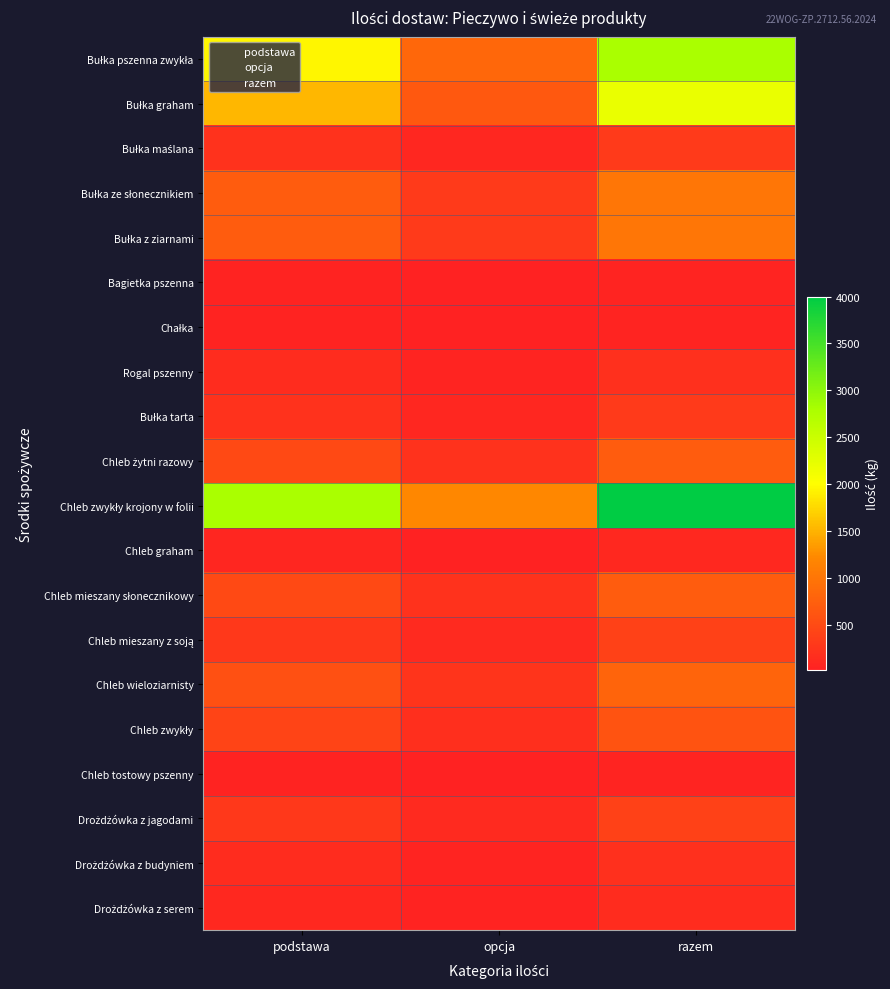

At how many categories does at least one series exceed 1693?

2